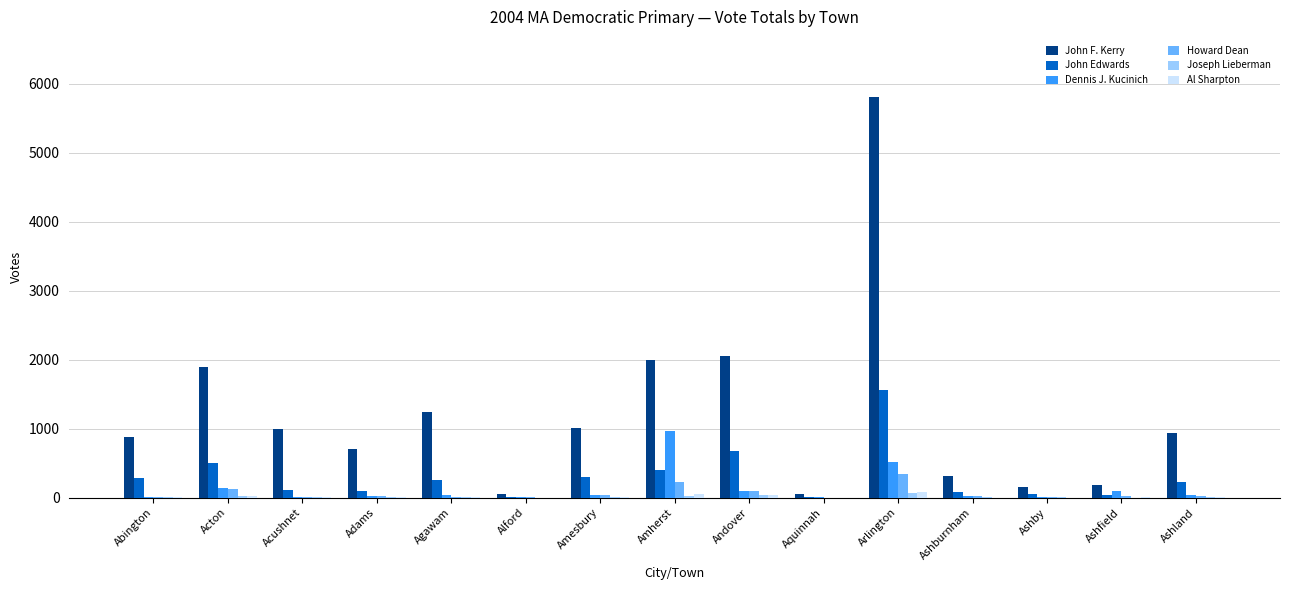

What is the maximum value shown in the chart?

5810